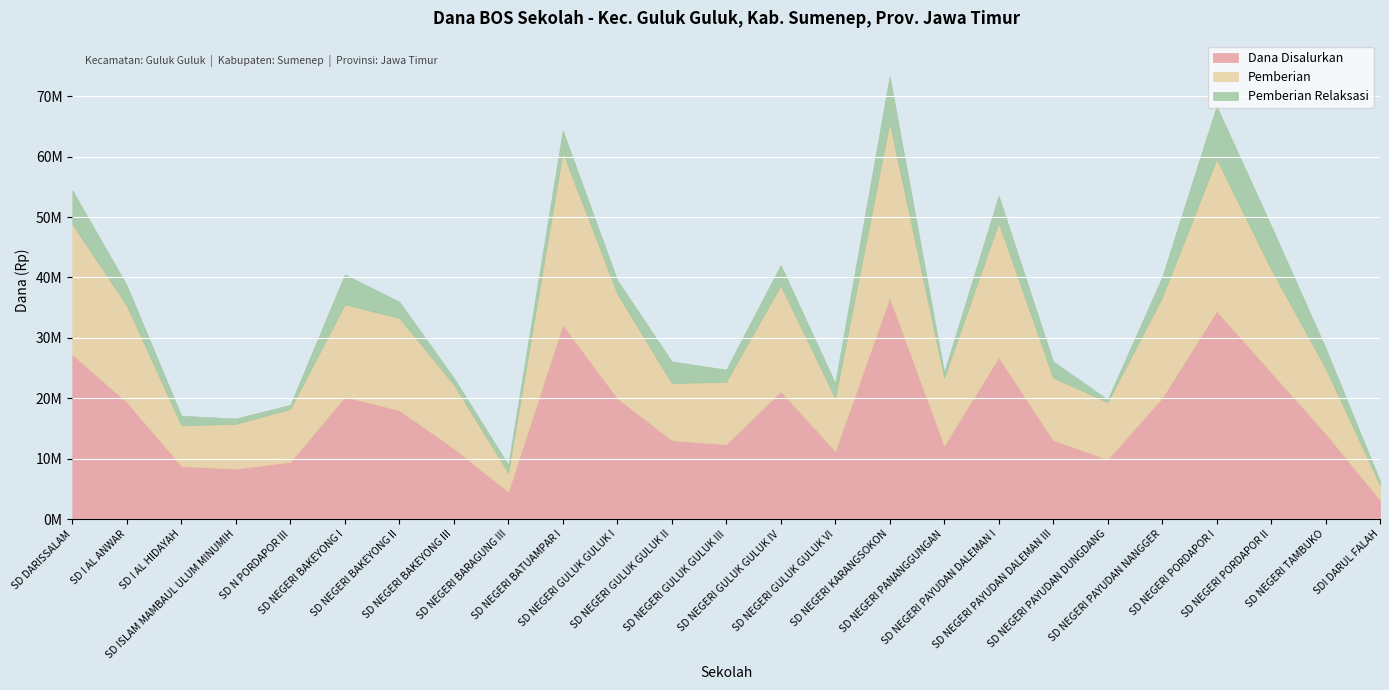

What are all the series names shown in the legend?

Dana Disalurkan, Pemberian, Pemberian Relaksasi